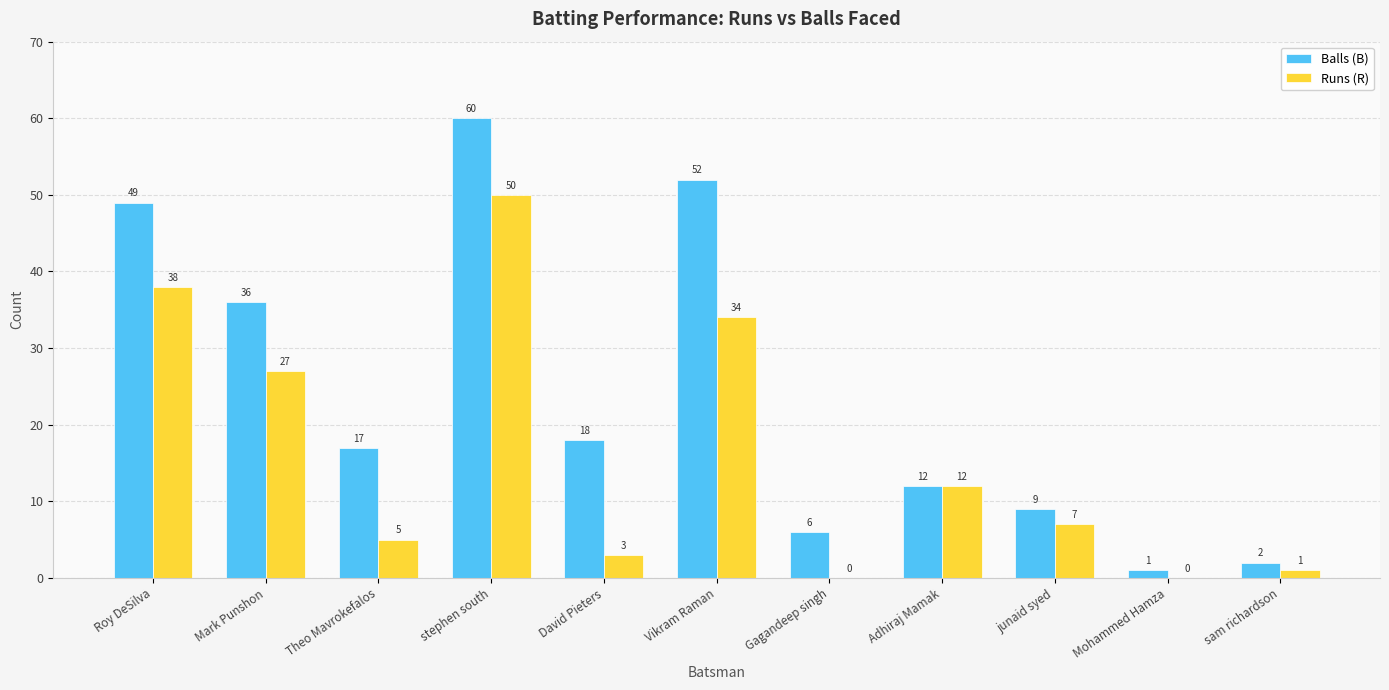

Which series changed the most between Roy DeSilva and Mark Punshon?

Balls (B)